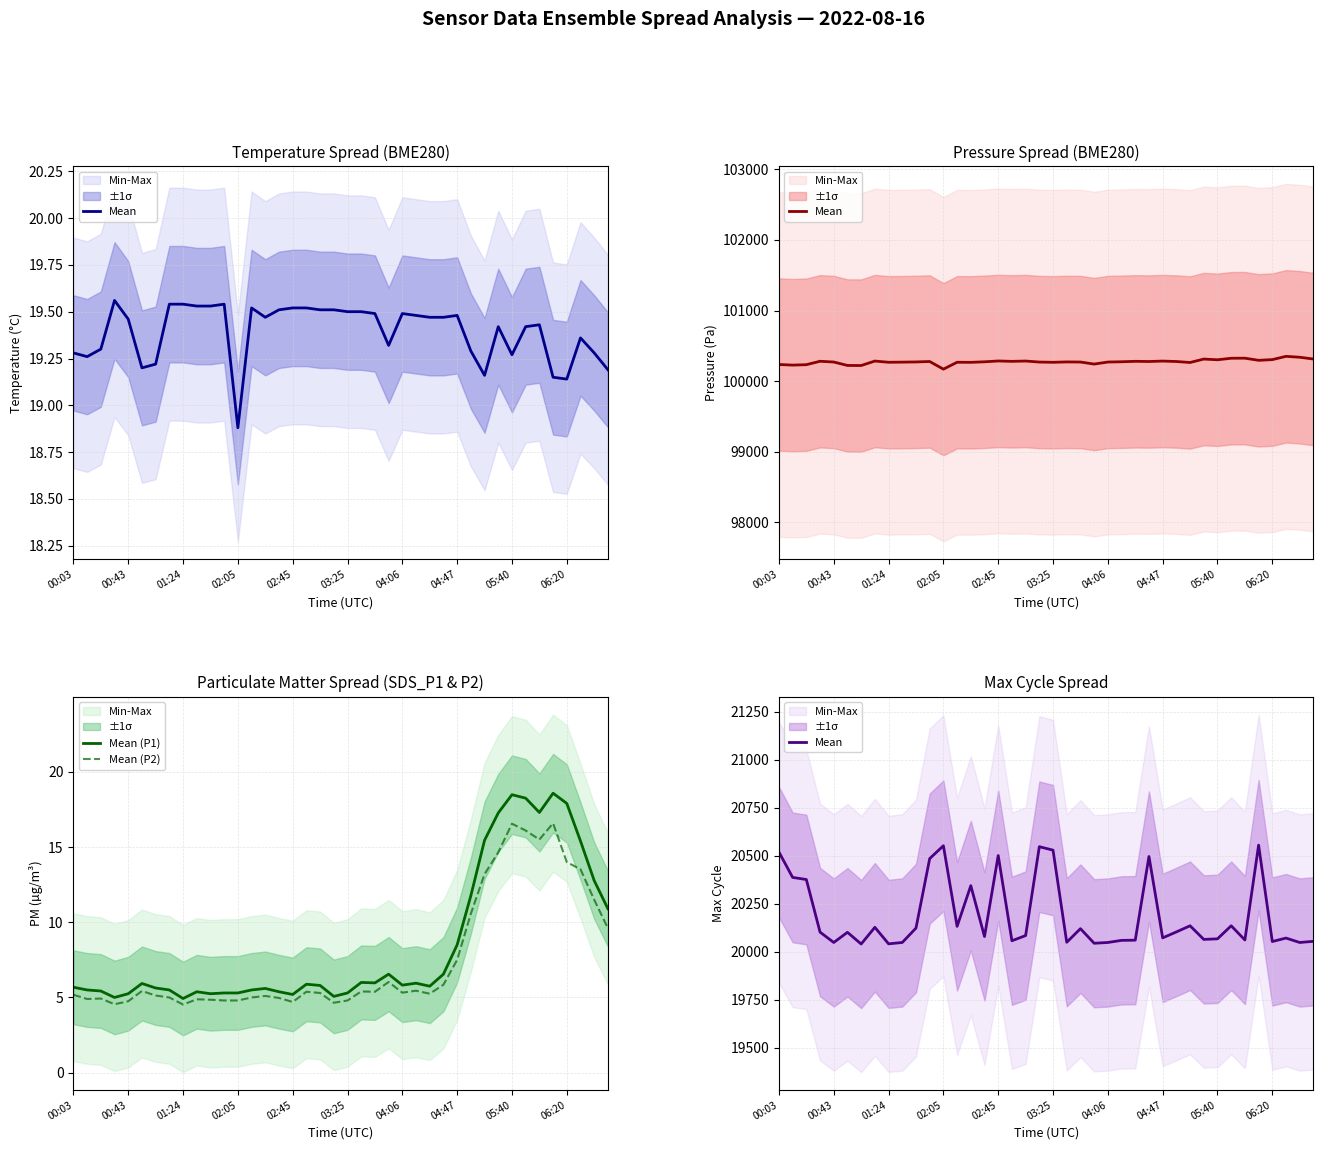

The Mean series shows 5993.4 at 00:03. True or false?

False